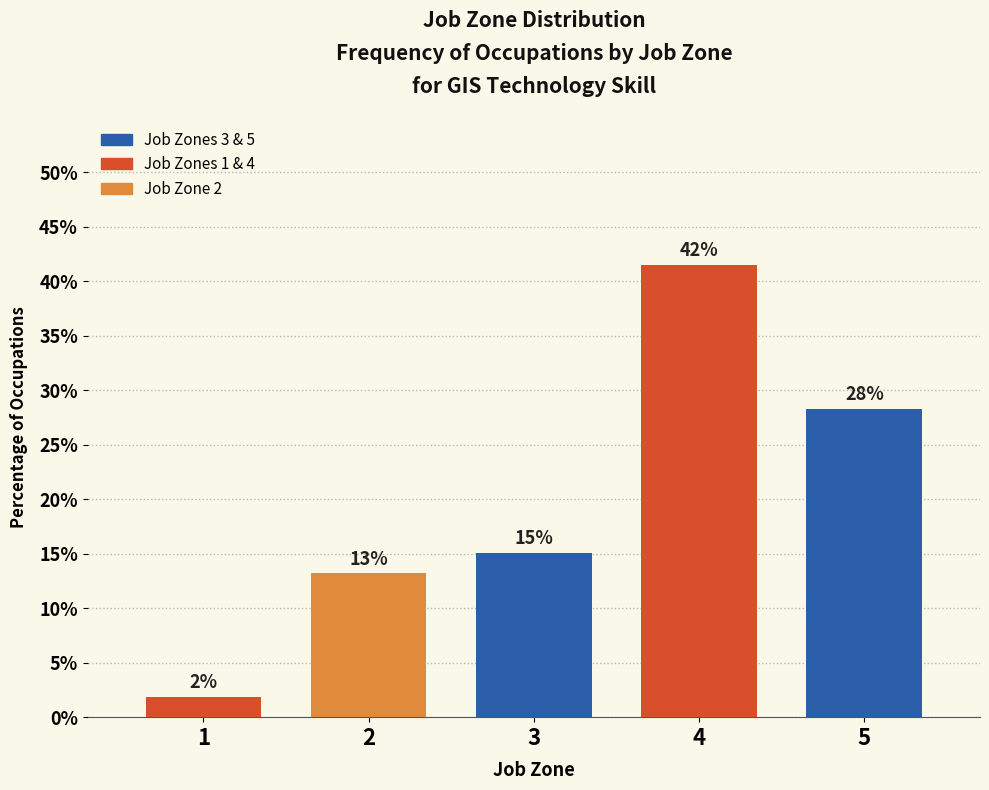

How many bars are there in total?

5